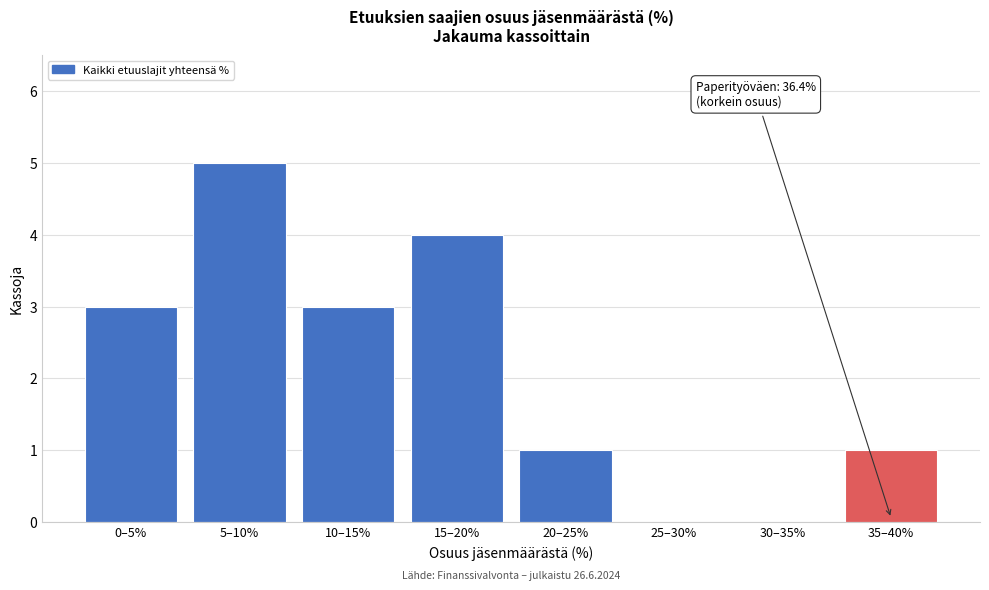

Reading right to left, list all the values displayed in this chart.

35–40%=1	30–35%=0	25–30%=0	20–25%=1	15–20%=4	10–15%=3	5–10%=5	0–5%=3